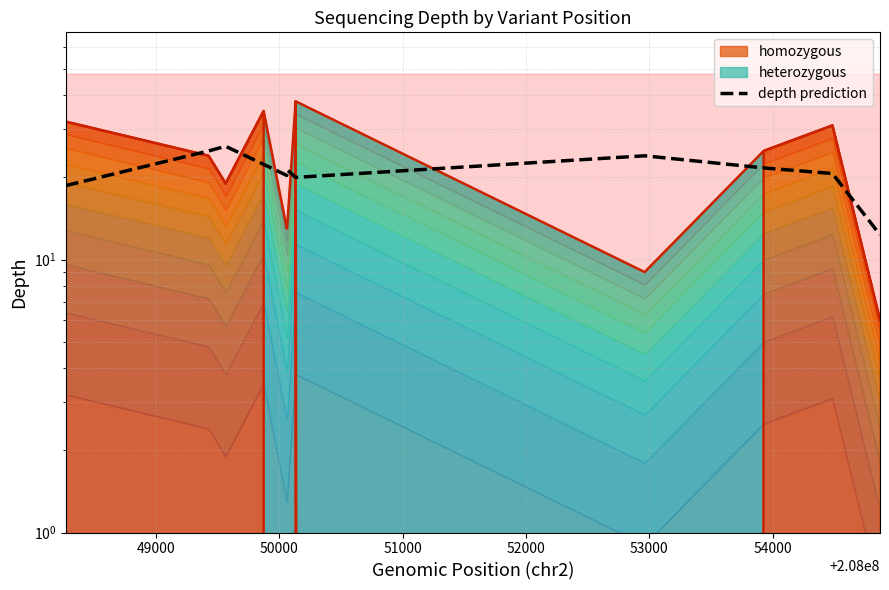

What is the difference between the second highest and second lowest values?

6.3